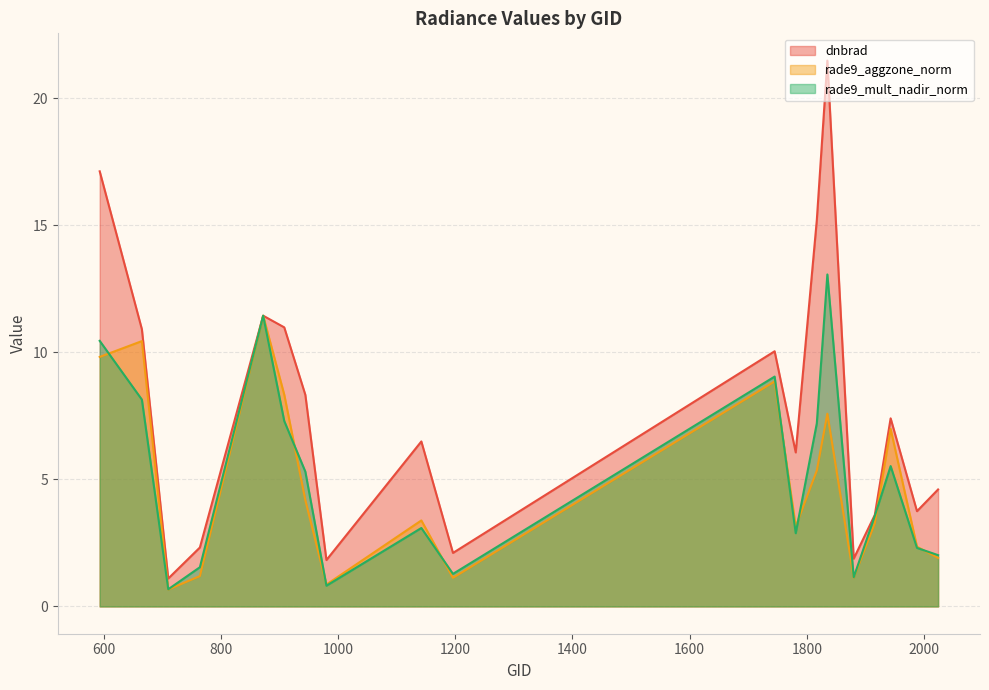

The value of rade9_mult_nadir_norm at 1196 is 0.4. True or false?

False